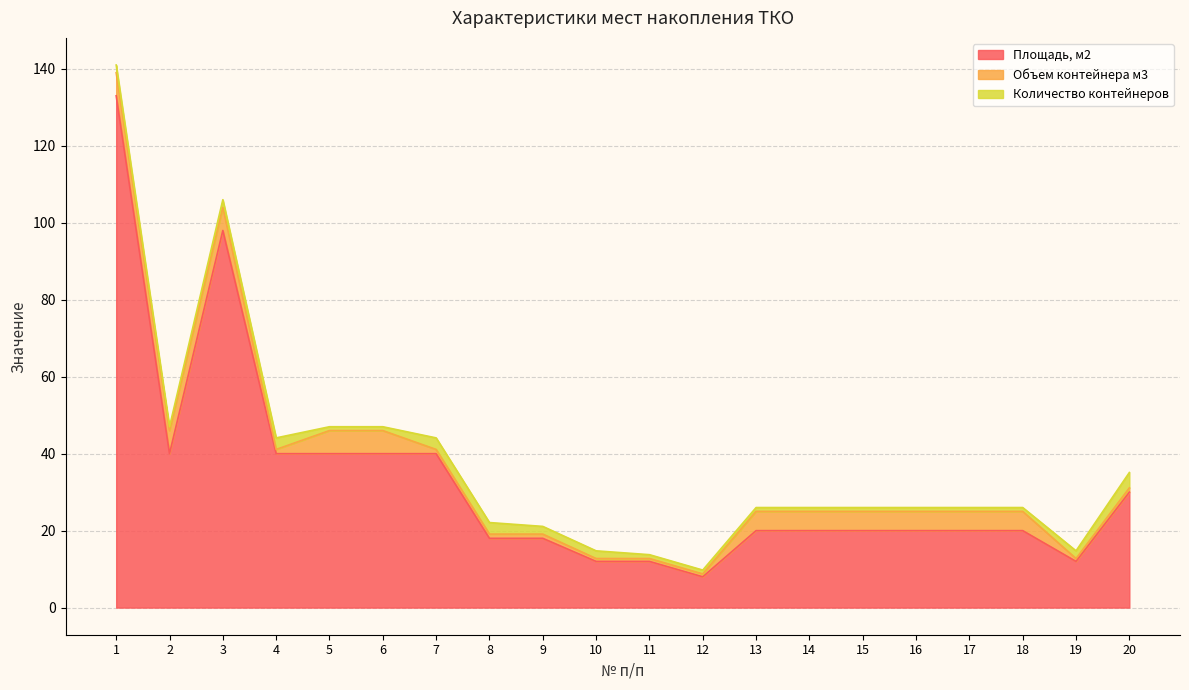

Reading left to right, extract all data points from this chart.

Площадь, м2: 1=133.0	2=40.0	3=98.0	4=40.0	5=40.0	6=40.0	7=40.0	8=18.0	9=18.0	10=12.0	11=12.0	12=8.0	13=20.0	14=20.0	15=20.0	16=20.0	17=20.0	18=20.0	19=12.0	20=30.0
Объем контейнера м3: 1=6.0	2=6.0	3=6.0	4=1.1	5=6.0	6=6.0	7=1.1	8=1.1	9=1.1	10=0.8	11=0.8	12=0.8	13=5.0	14=5.0	15=5.0	16=5.0	17=5.0	18=5.0	19=0.8	20=1.1
Количество контейнеров: 1=2.0	2=1.0	3=2.0	4=3.0	5=1.0	6=1.0	7=3.0	8=3.0	9=2.0	10=2.0	11=1.0	12=1.0	13=1.0	14=1.0	15=1.0	16=1.0	17=1.0	18=1.0	19=2.0	20=4.0